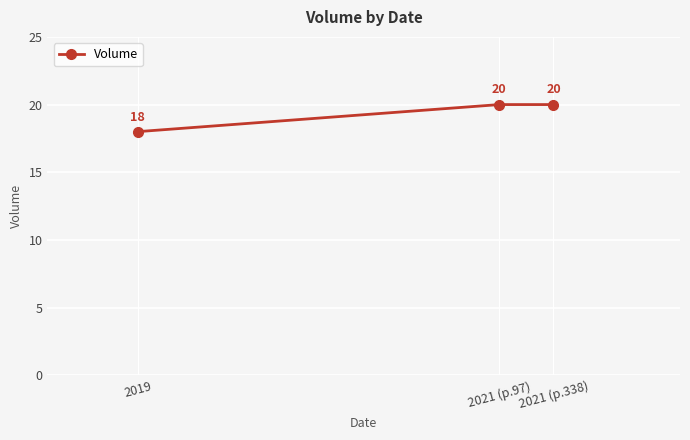

What position from the left is 2021 (p.97)?

2